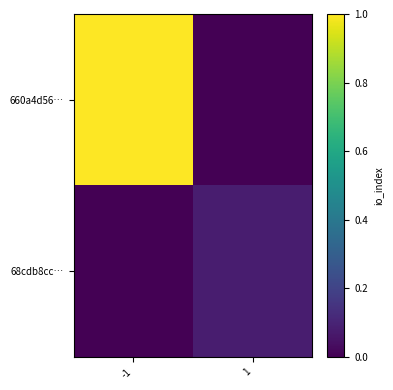

Reading left to right, transcribe all the data shown in this chart.

660a4d56…: -1=1.0	1=0.0
68cdb8cc…: -1=0.0	1=0.1